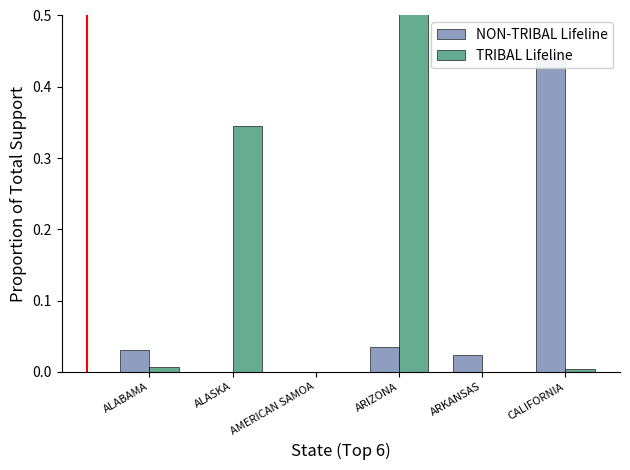

Which category has the lowest value across all series?

AMERICAN SAMOA